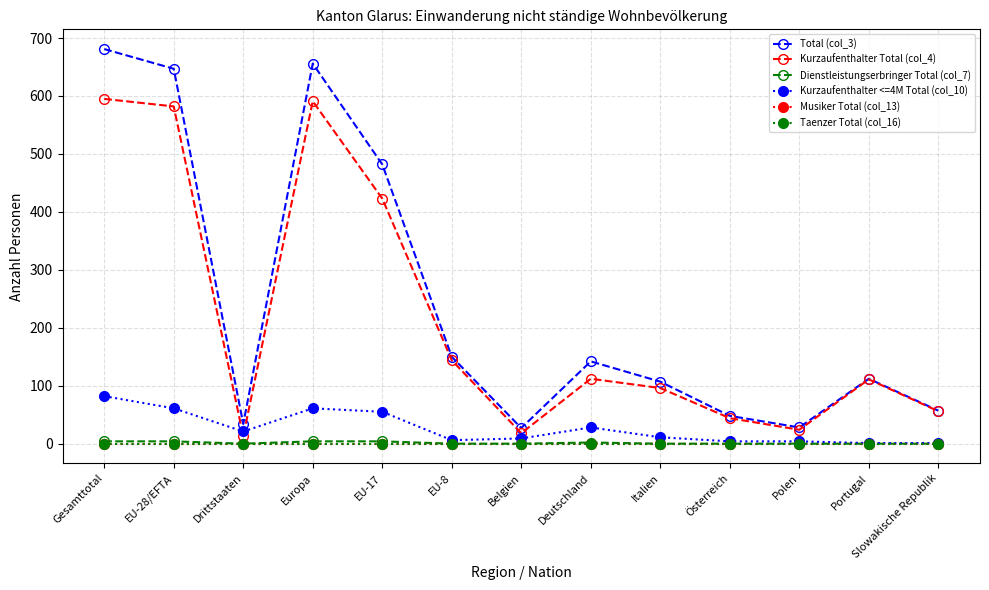

What is the label of the 6th point from the left?

EU-8